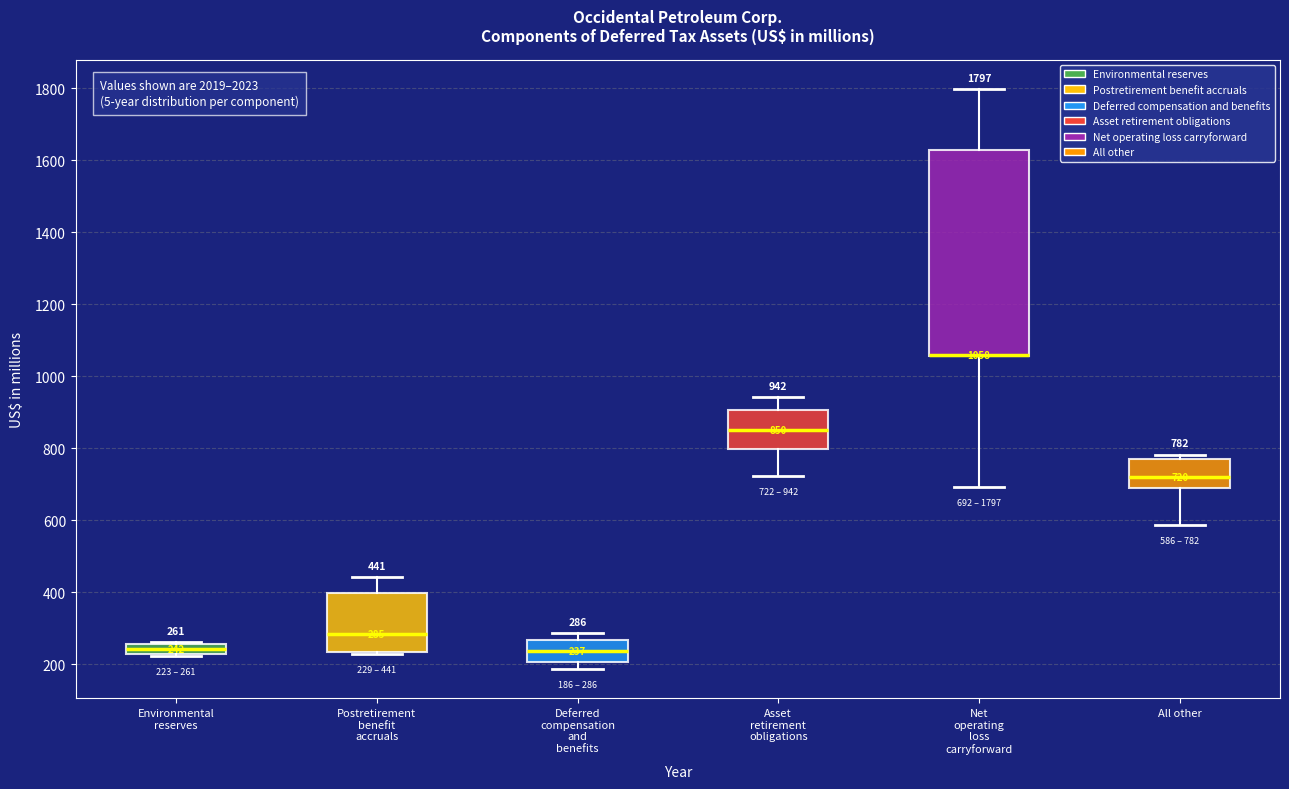

Comparing the boxes themselves (not the whiskers), which one is the tallest?

Net operating loss carryforward